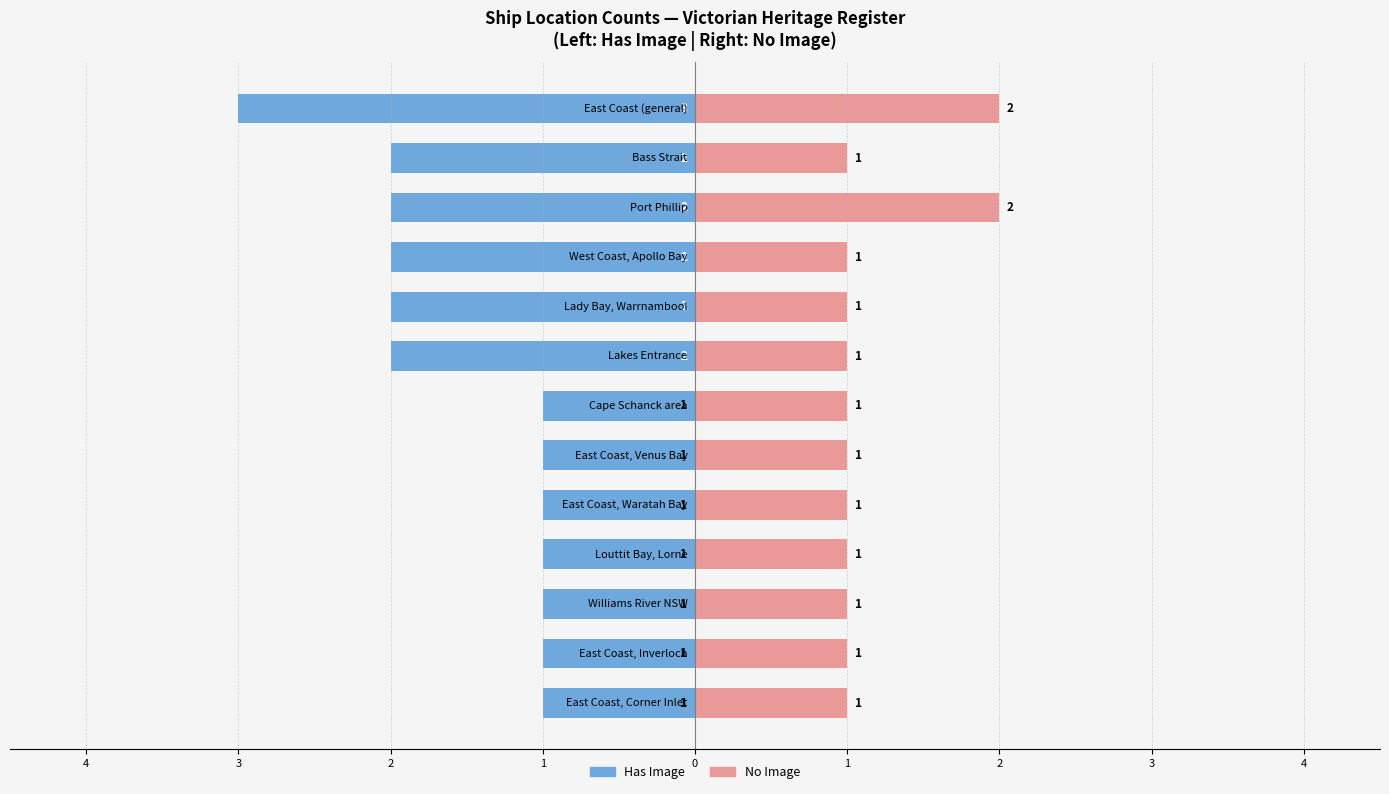

What is the average value of the No Image series?

1